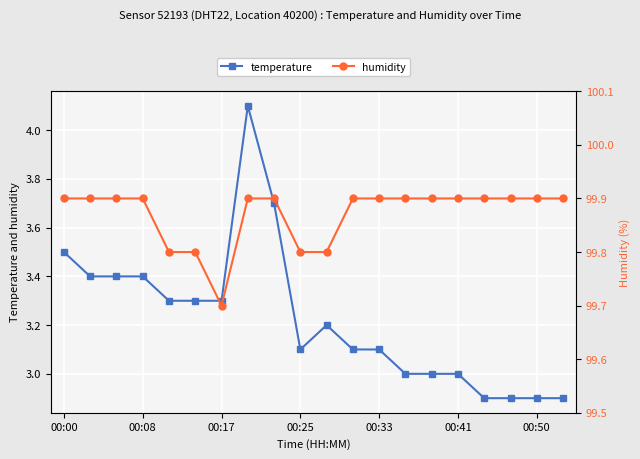

True or false: temperature has a value of 3.0 at 00:41.

True